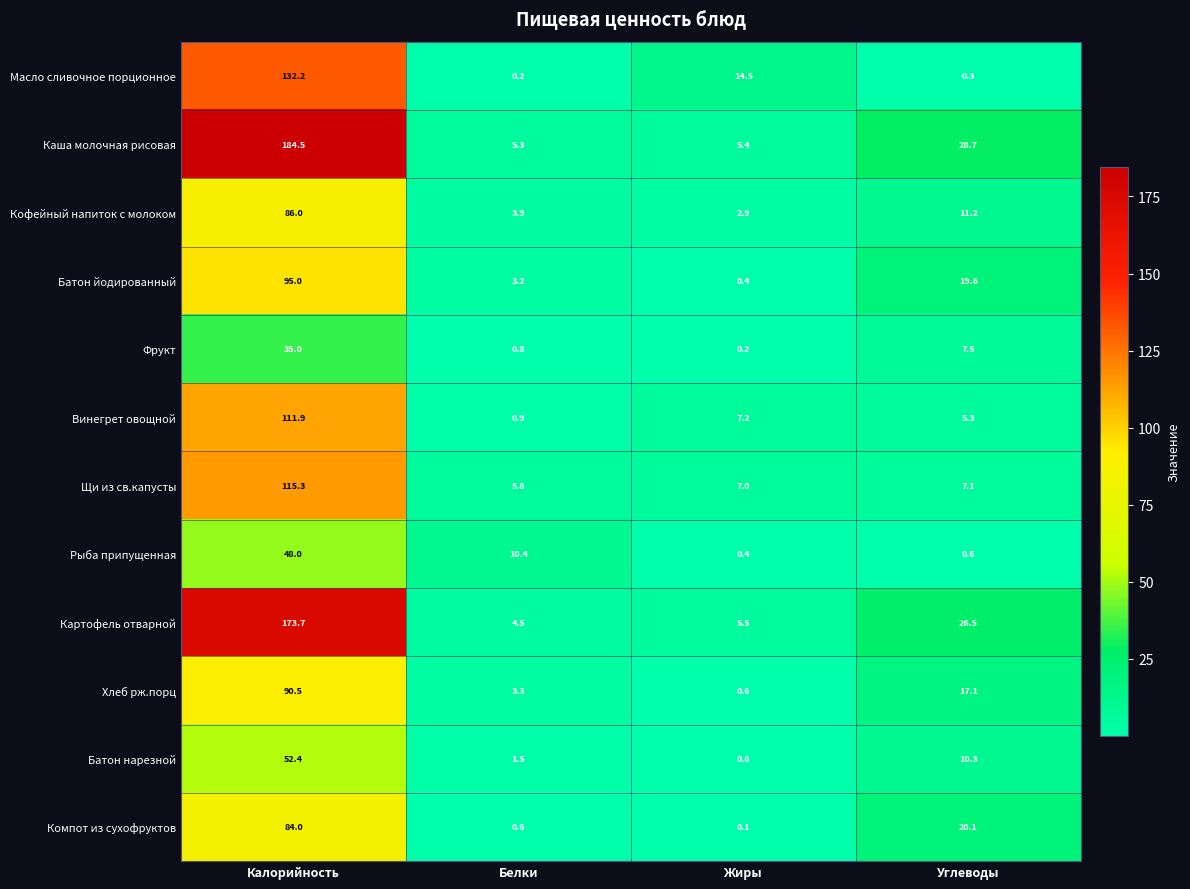

What is the total value across all series at Белки?

40.4